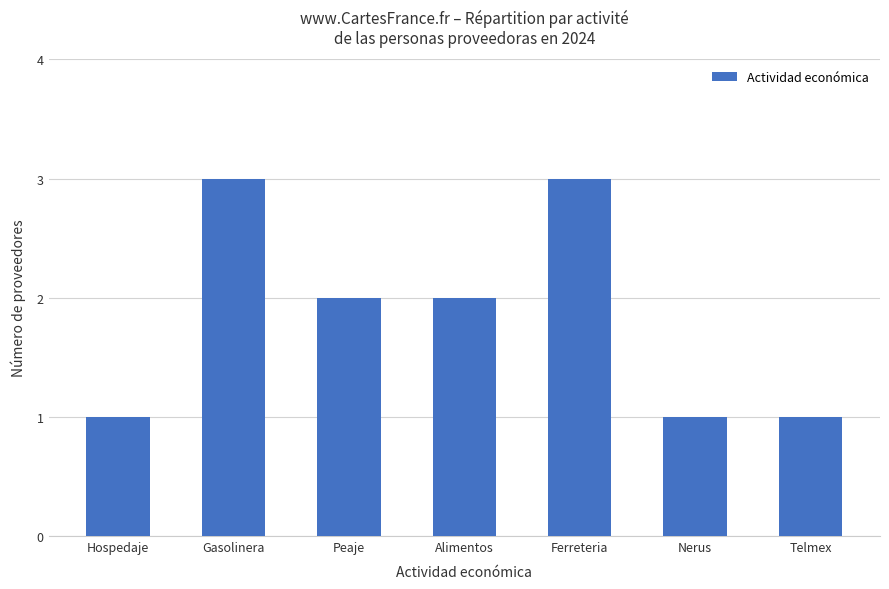

Reading left to right, extract all data points from this chart.

Hospedaje=1	Gasolinera=3	Peaje=2	Alimentos=2	Ferreteria=3	Nerus=1	Telmex=1